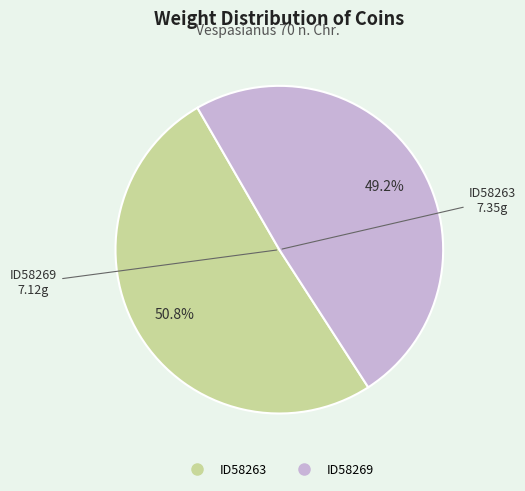

To the nearest percent, what is the difference between the largest and smallest slice percentages?

2%